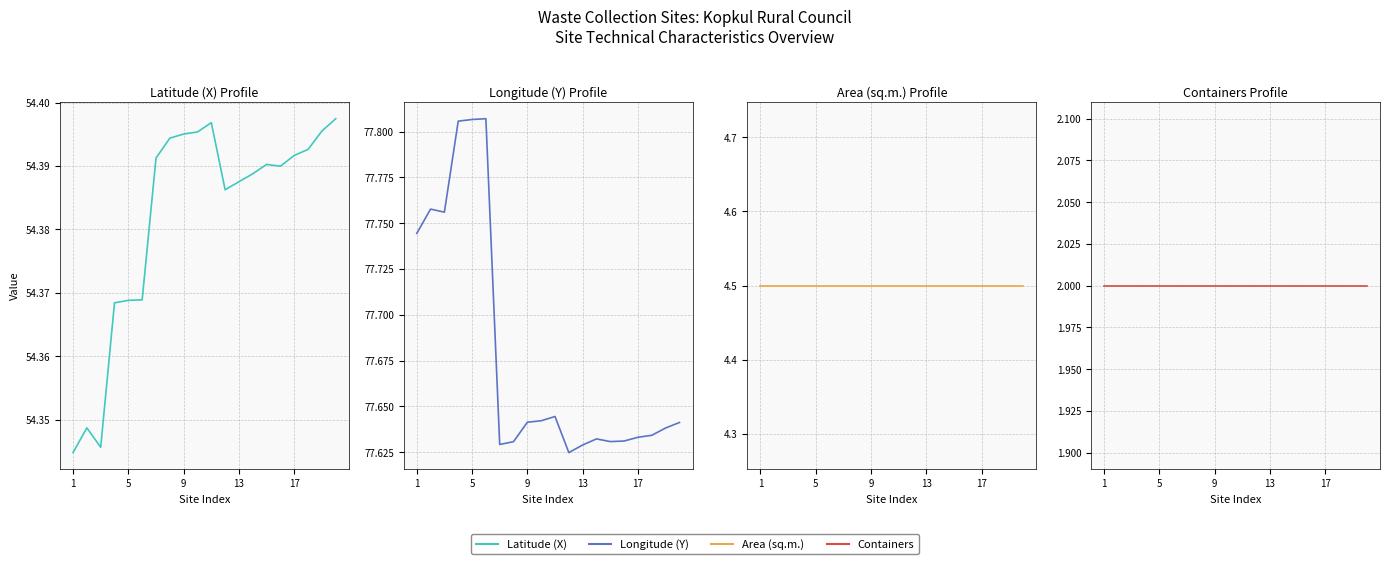

What are all the series names shown in the legend?

Latitude (X), Longitude (Y), Area (sq.m.), Containers